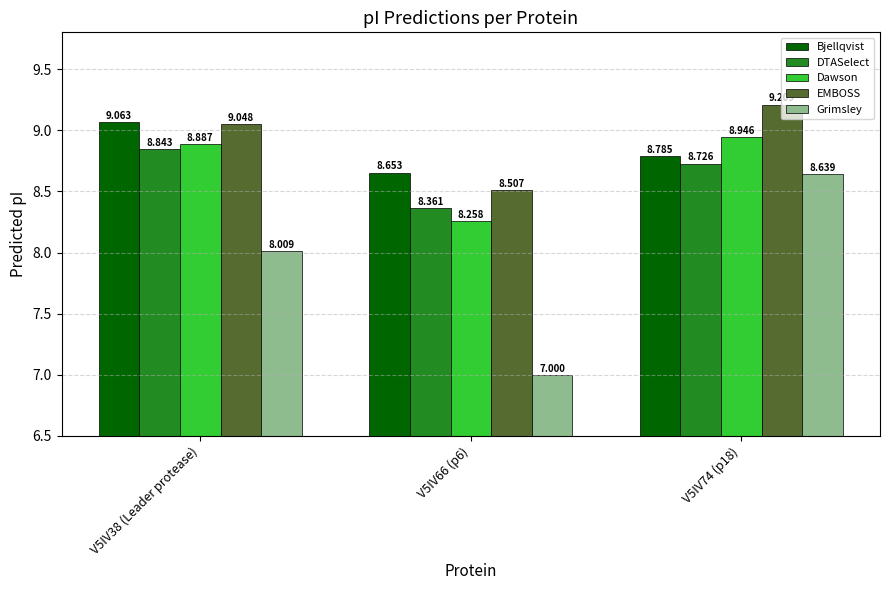

Which series has the largest range (max minus min)?

Grimsley